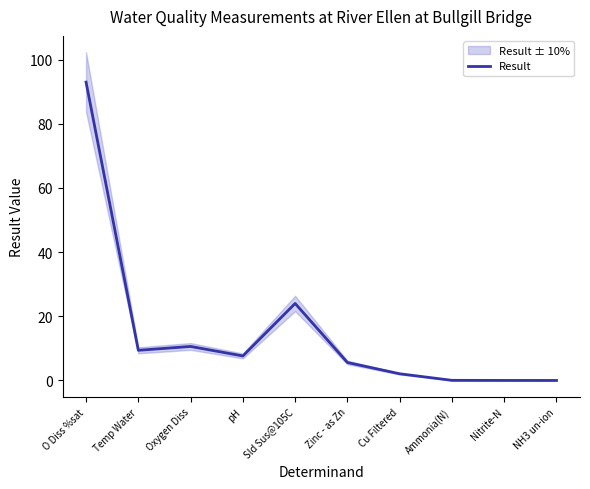

True or false: the data shows 0.0 at Nitrite-N.

False